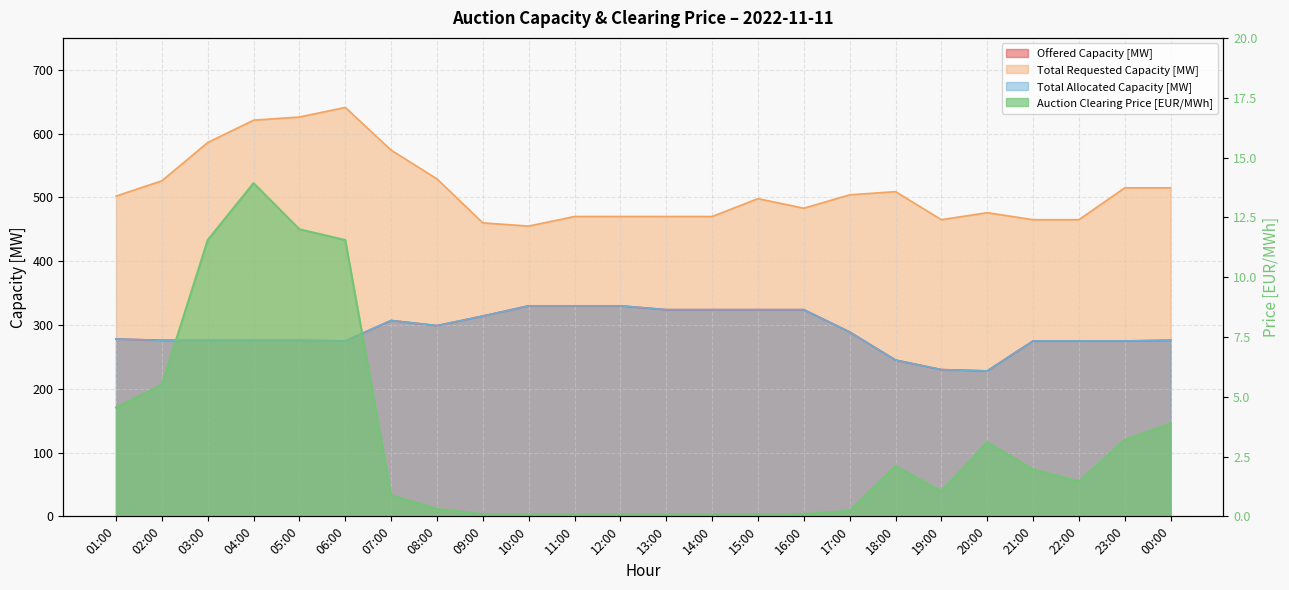

How many values in the Offered Capacity [MW] series are below 278?

12